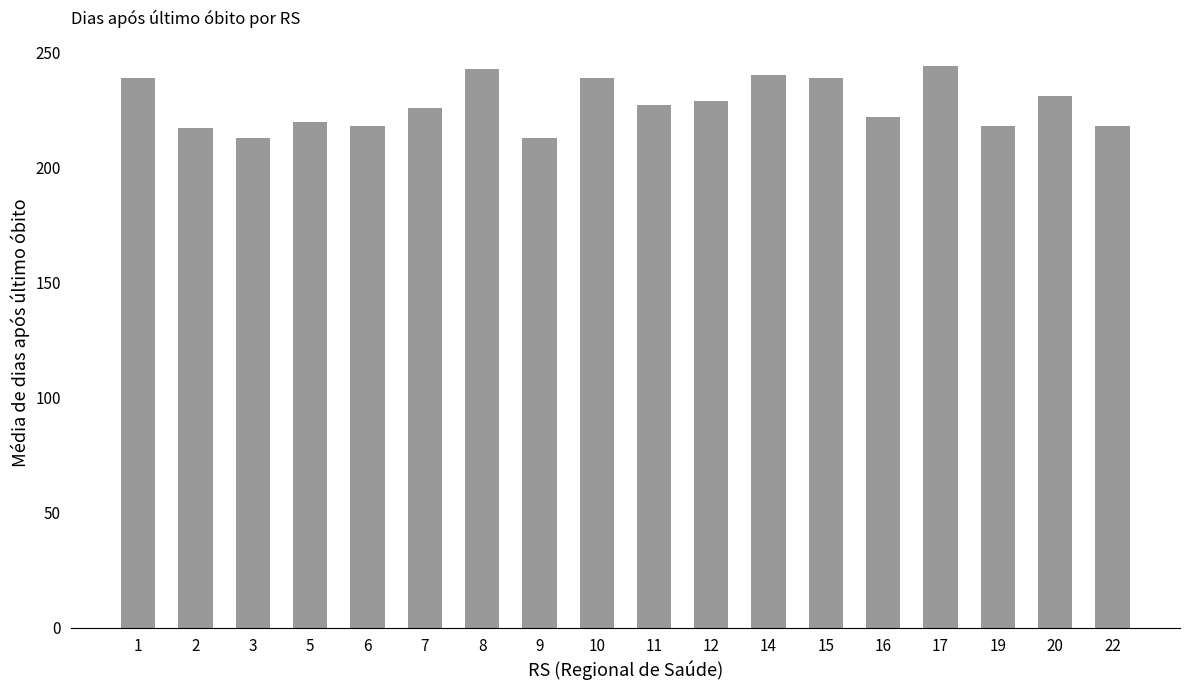

Which has a higher value, 14 or 6?

14